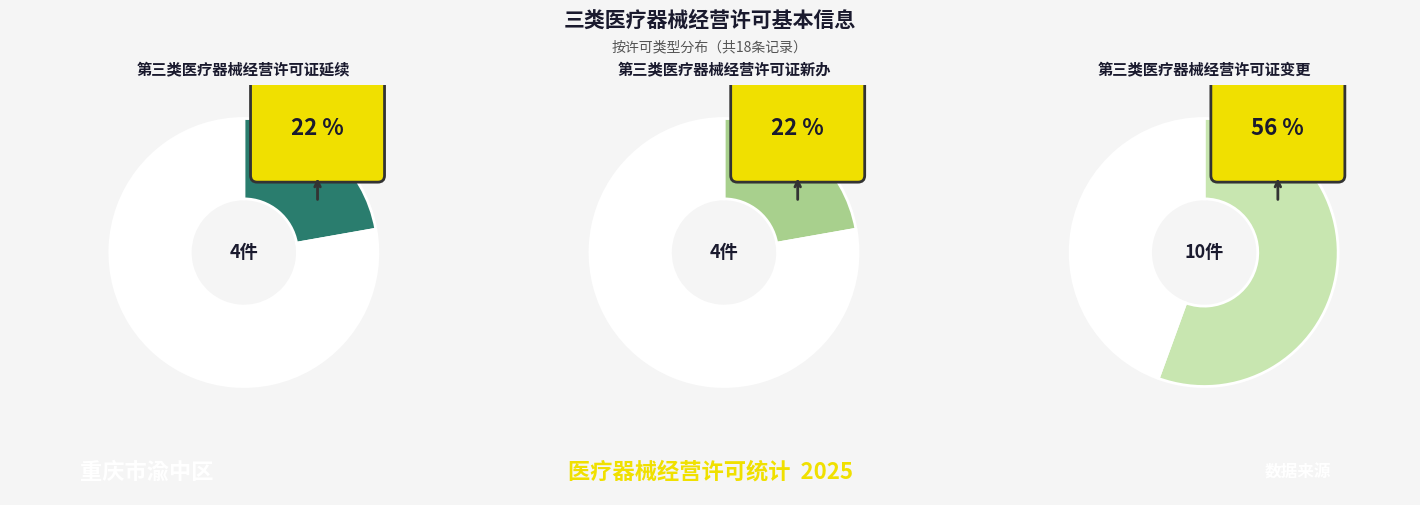

Do 第三类医疗器械经营许可证变更 and 第三类医疗器械经营许可证新办 together represent more than half of the pie?

Yes